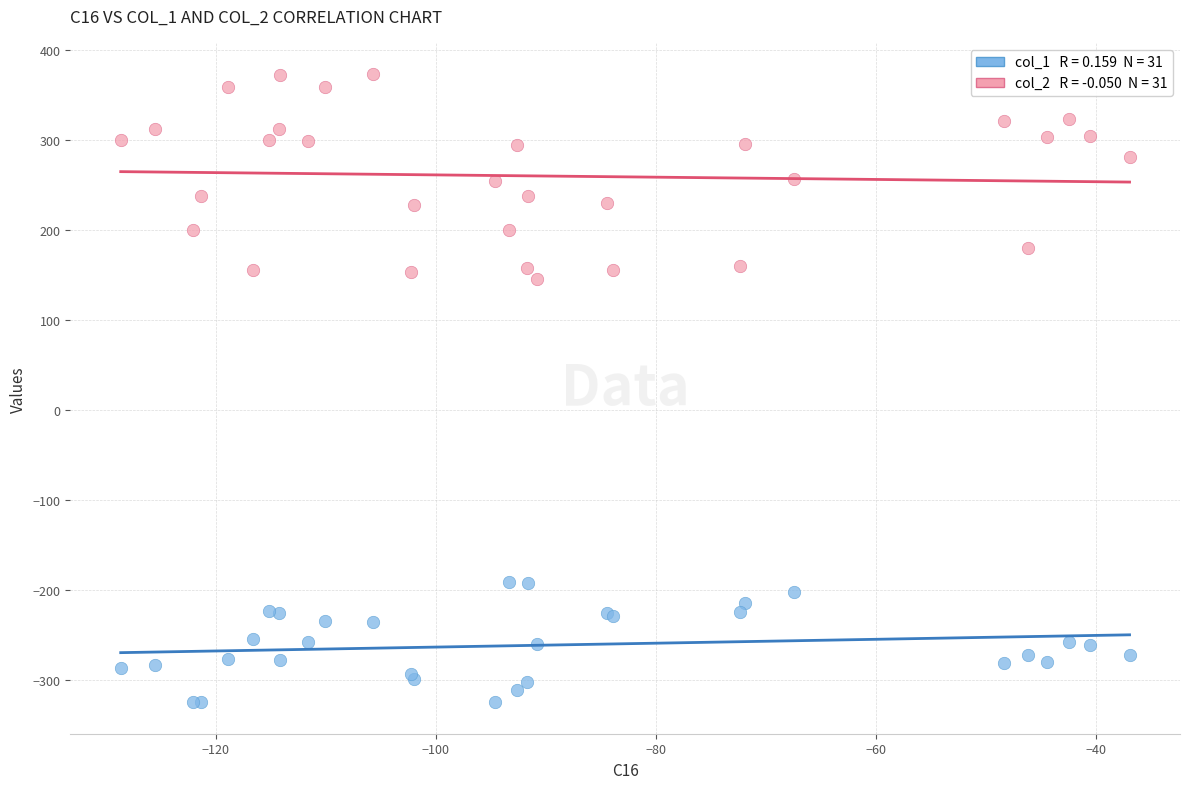

Across all series, what Y value is closest to 24?

145.2